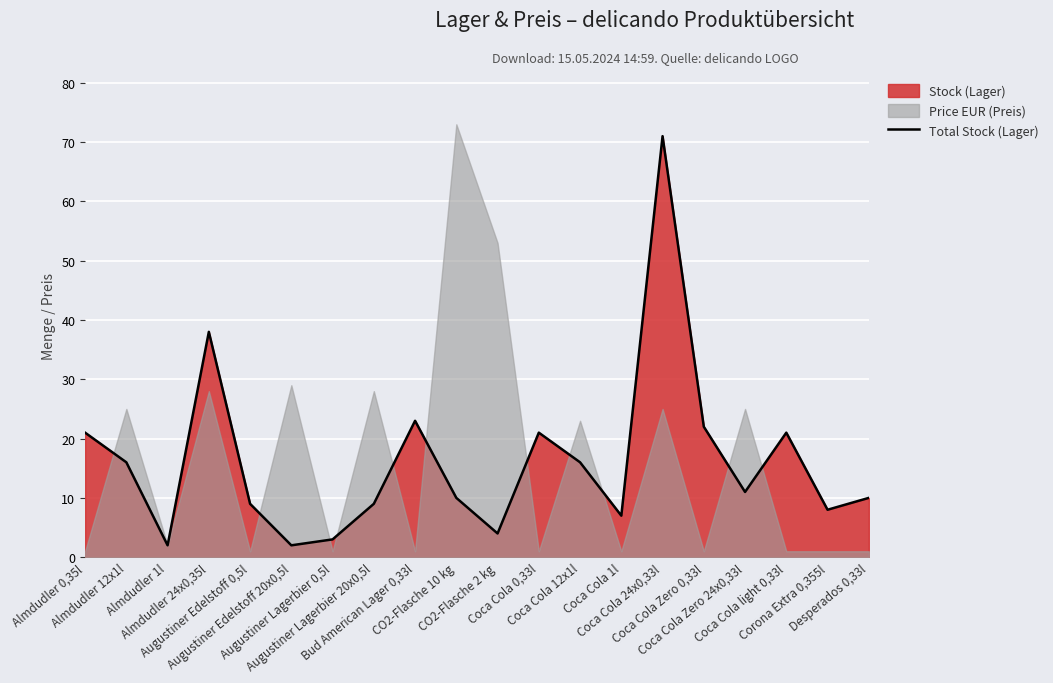

What is the minimum value shown in the chart?

2